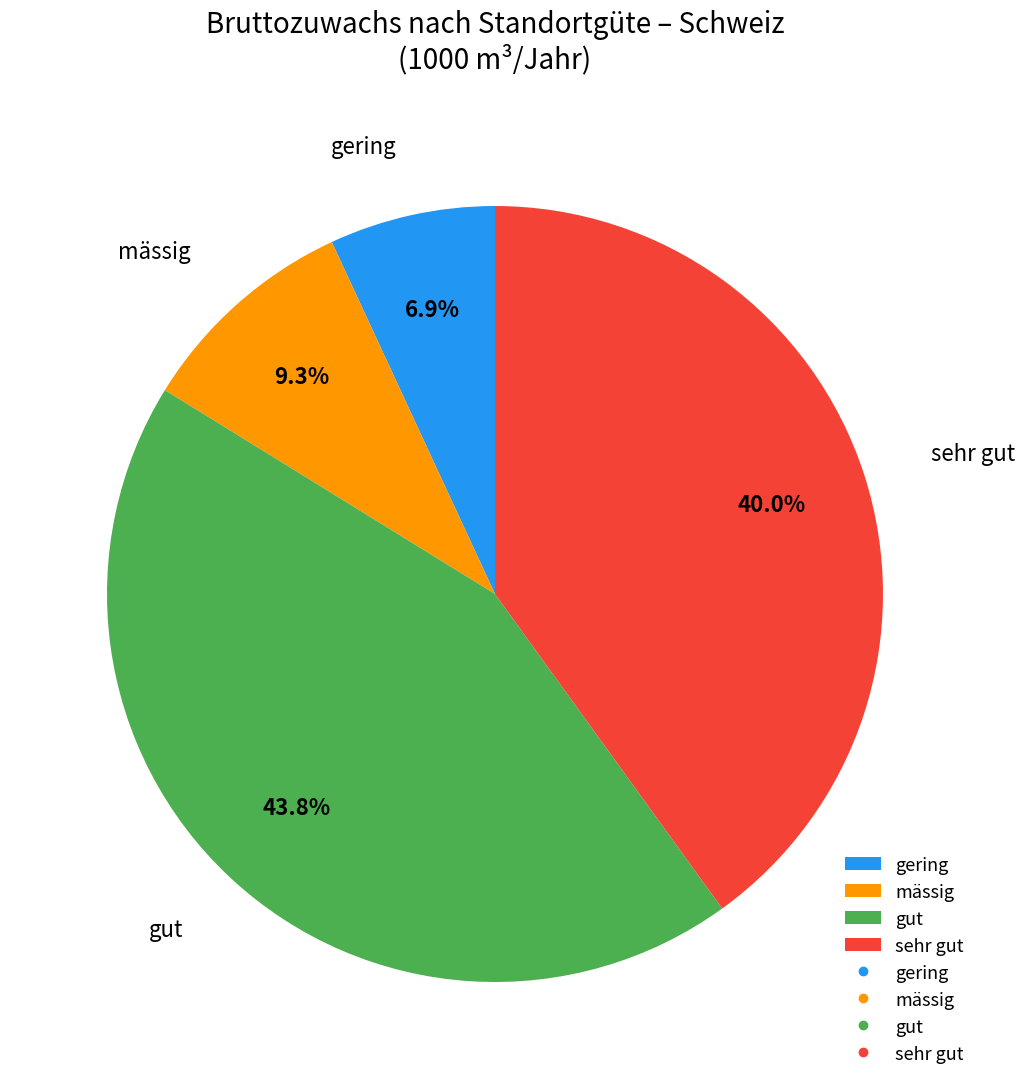

How much of the chart is everything except mässig?

90.7%